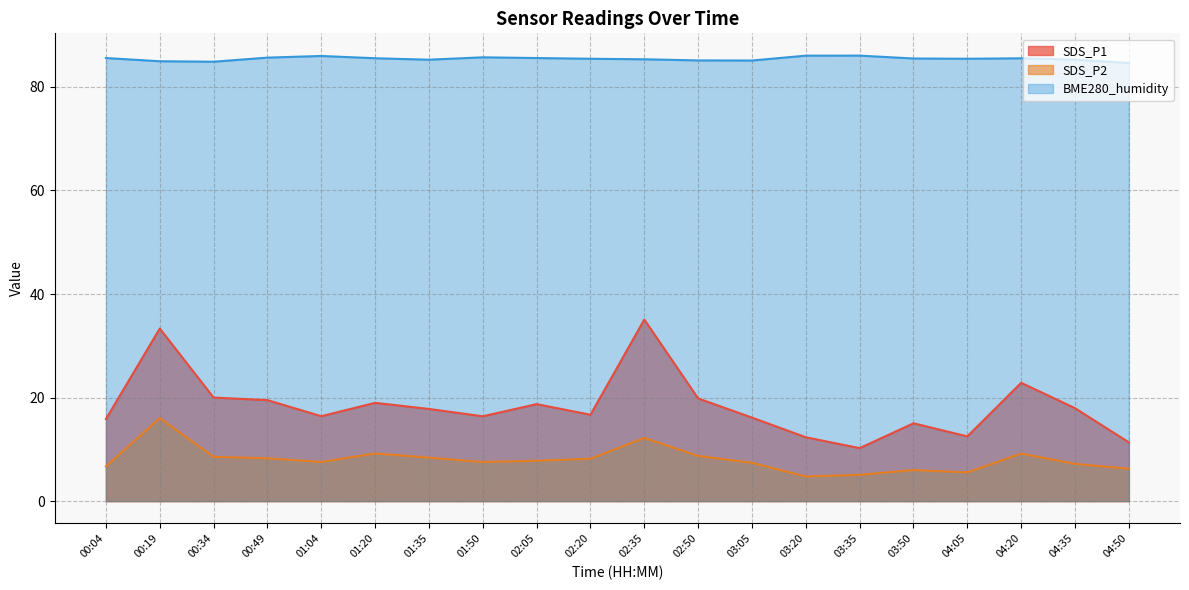

Is it true that SDS_P1 equals 35.1 at 02:35?

True